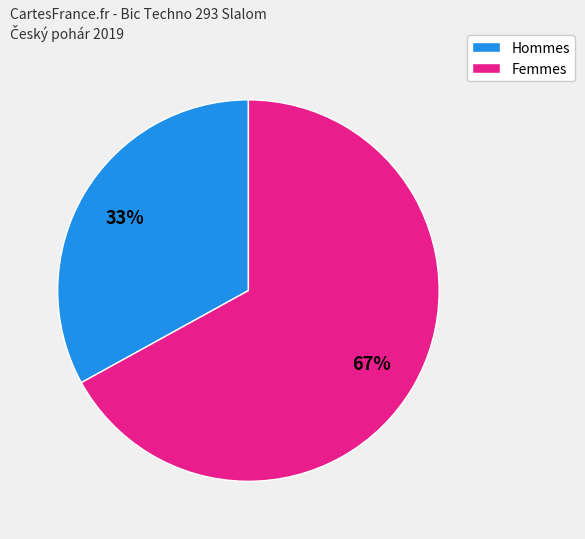

To the nearest percent, what is the difference between the largest and smallest slice percentages?

34%